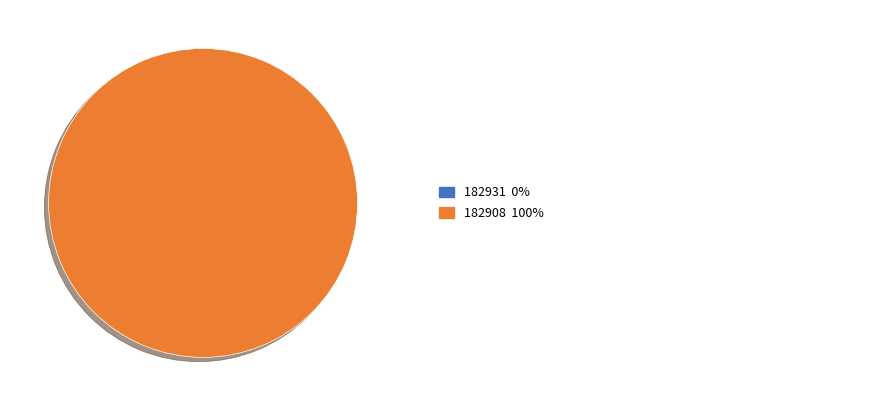

Is it true that 182908 is 100% of the pie?

True